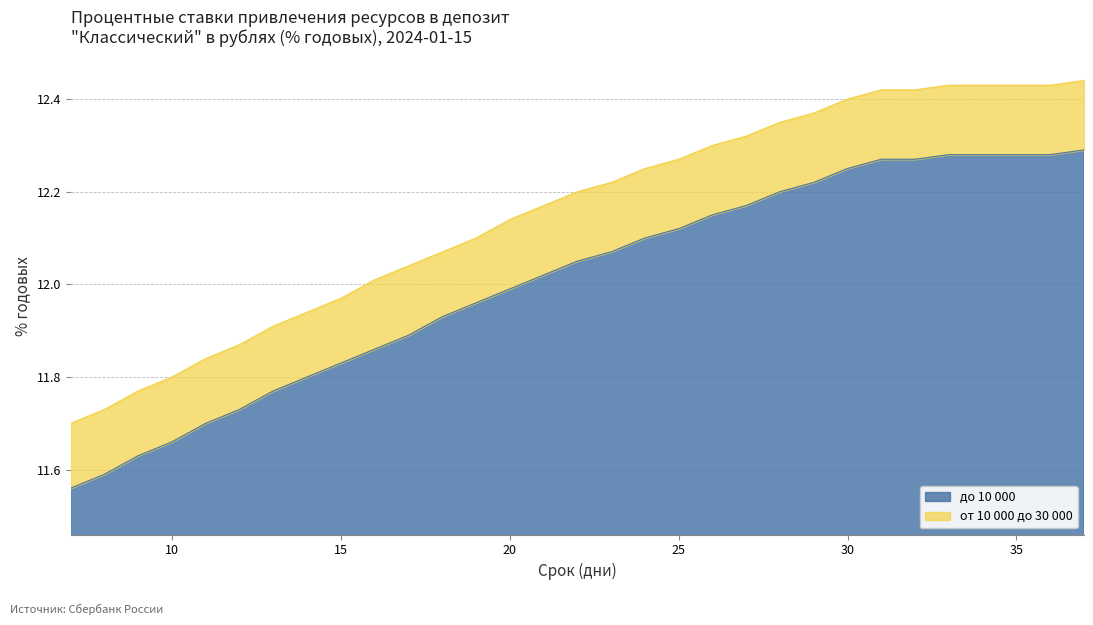

What is the sum of all до 10 000 values?

372.2